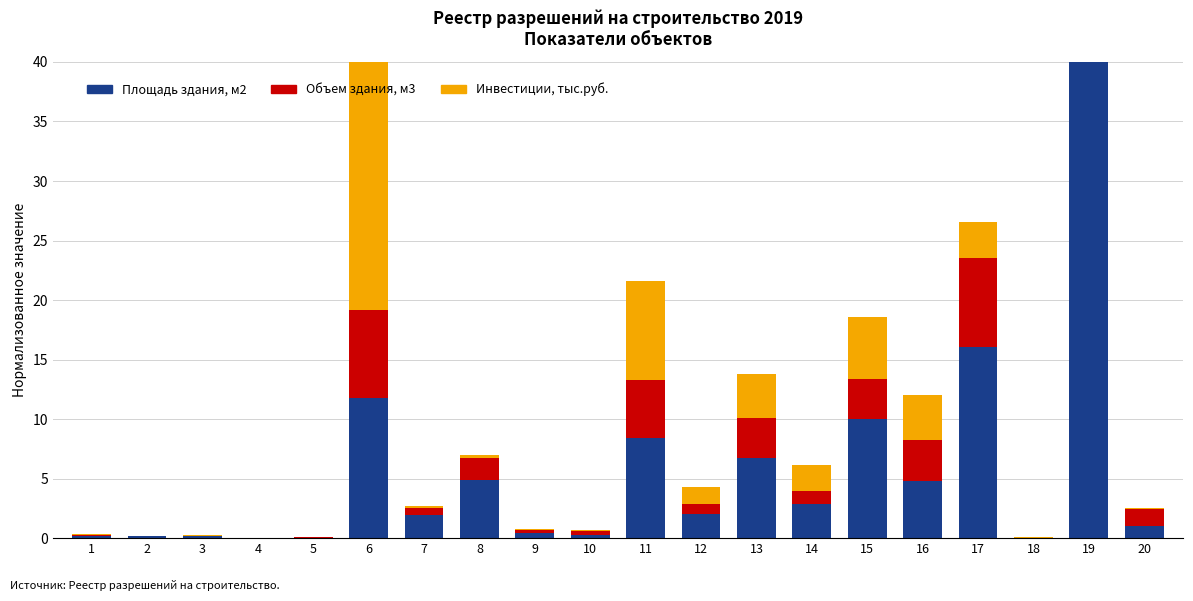

Between 14 and 17, which series saw the biggest shift?

Площадь здания, м2